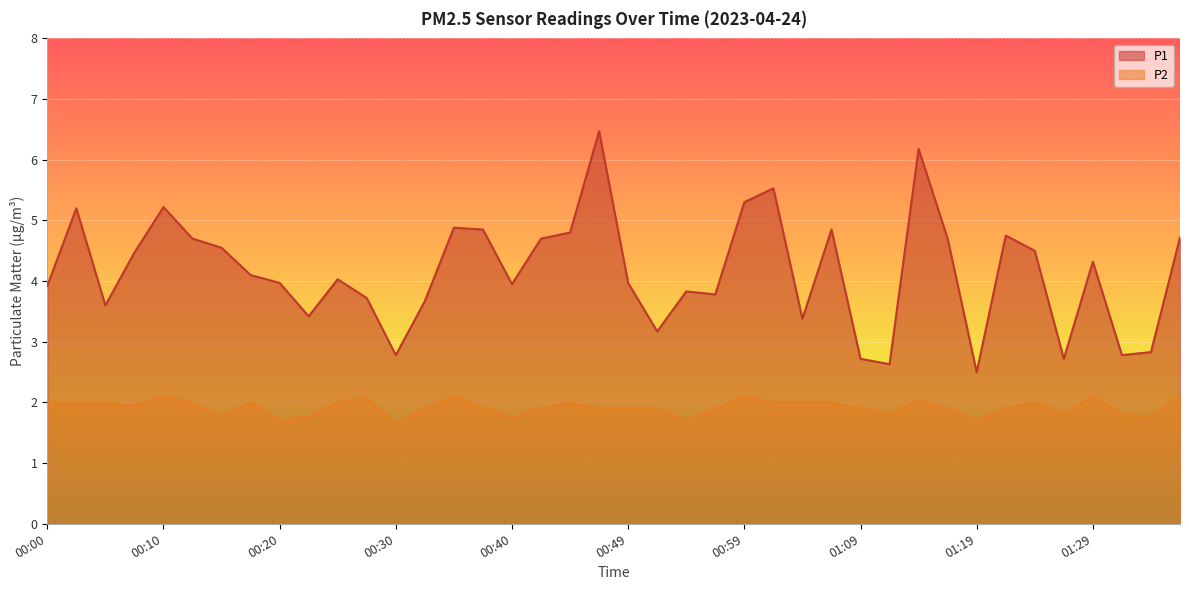

The P2 series shows 1.9 at 00:42. True or false?

True